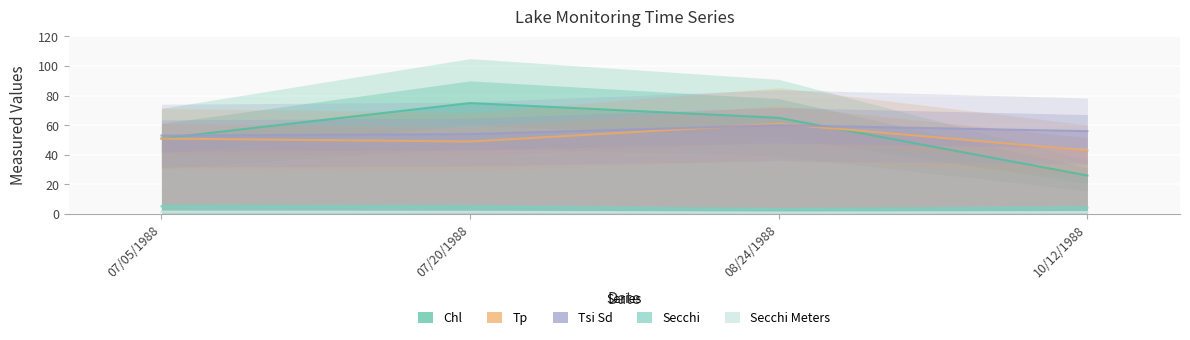

True or false: Secchi Meters and Tsi Sd cross at least once.

False